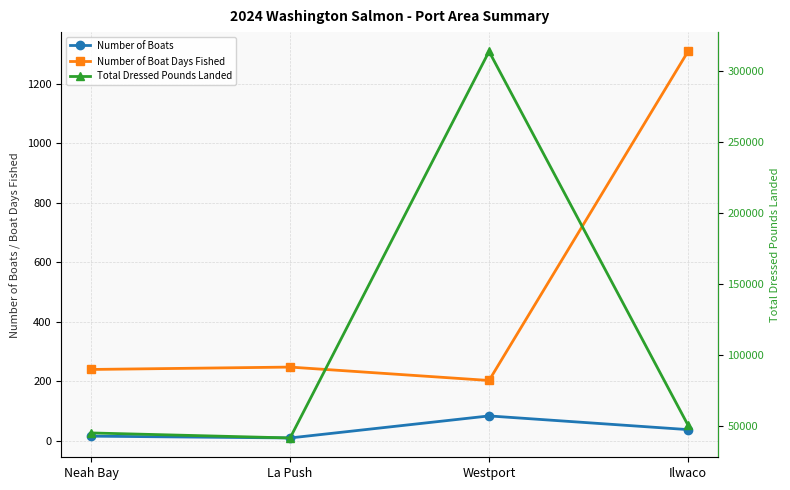

At how many categories does at least one series exceed 72064?

1